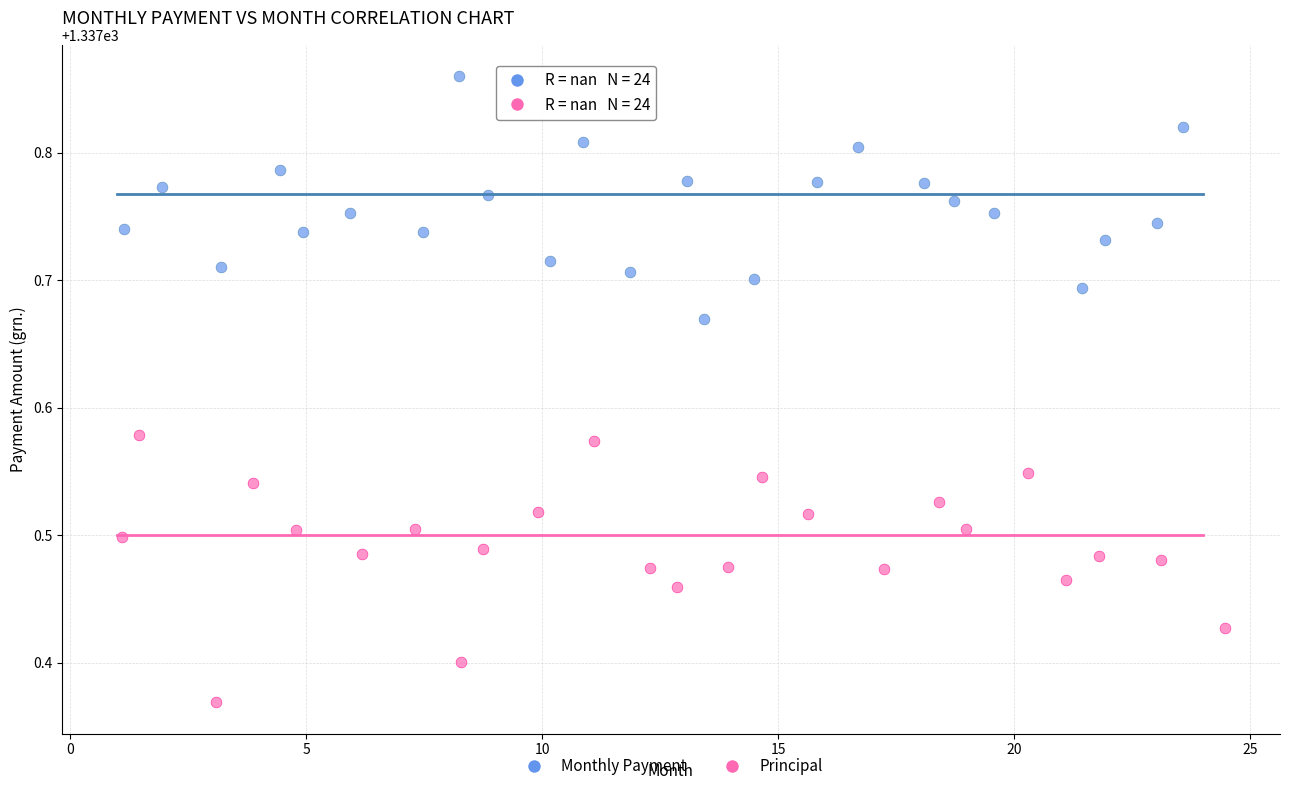

Which series contains the lowest Y value?

Principal